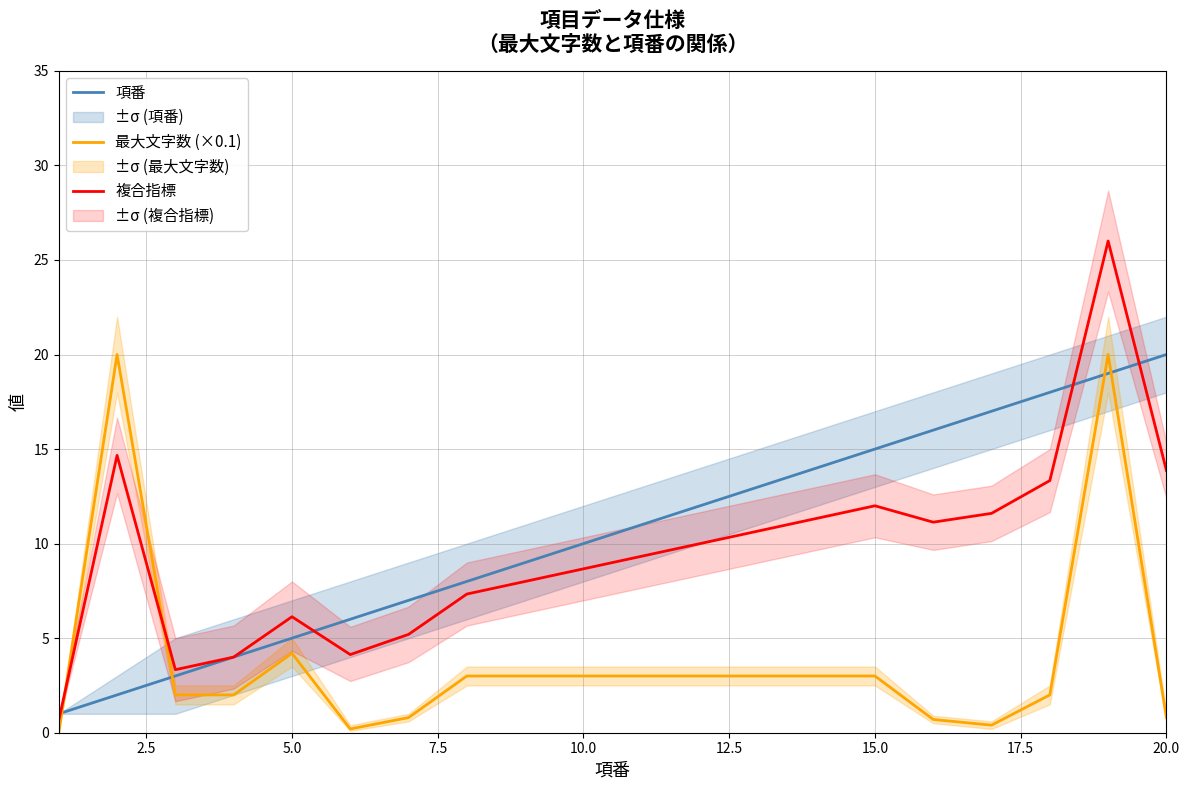

True or false: 複合指標 and 最大文字数 (×0.1) intersect in this chart.

True